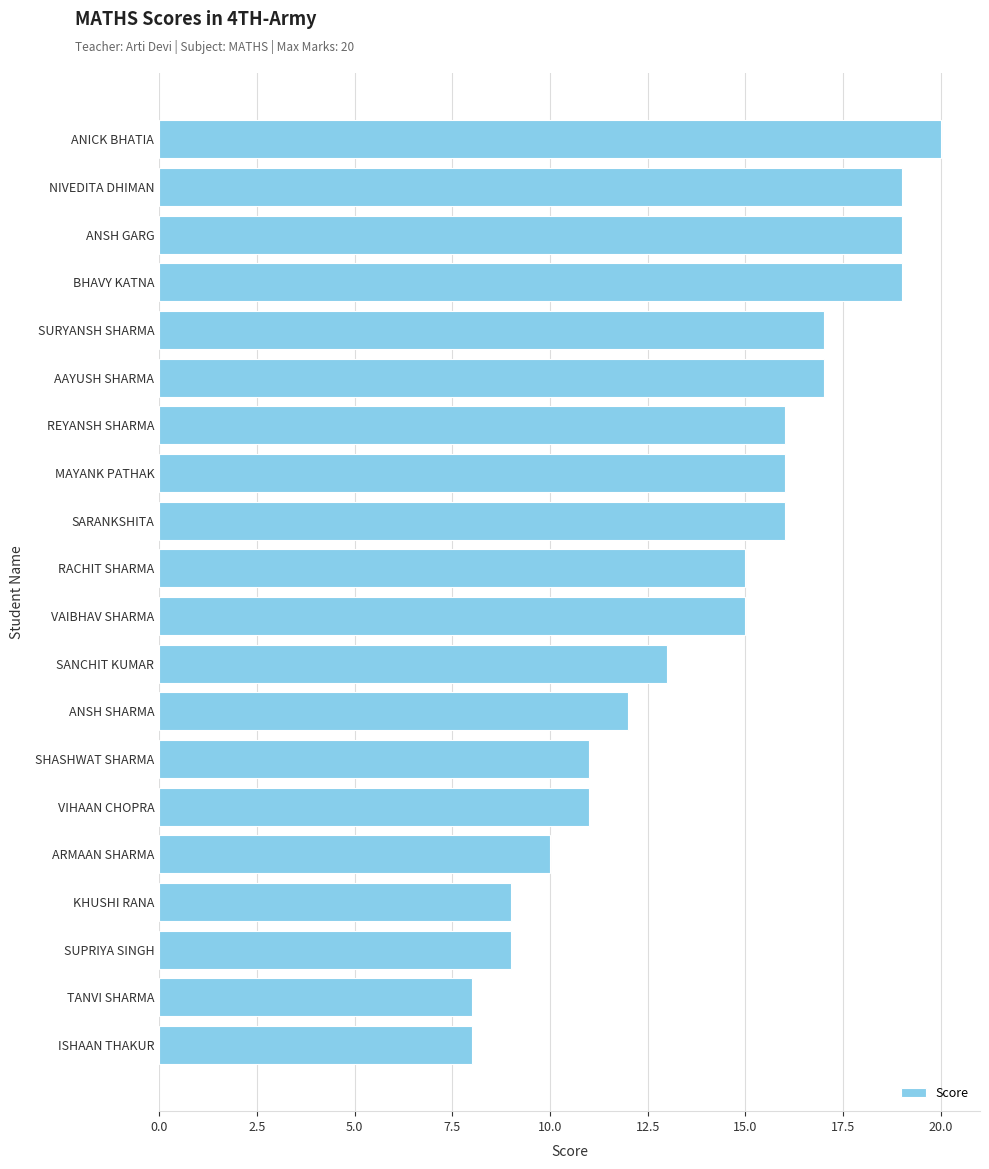

Read the value at REYANSH SHARMA.

16